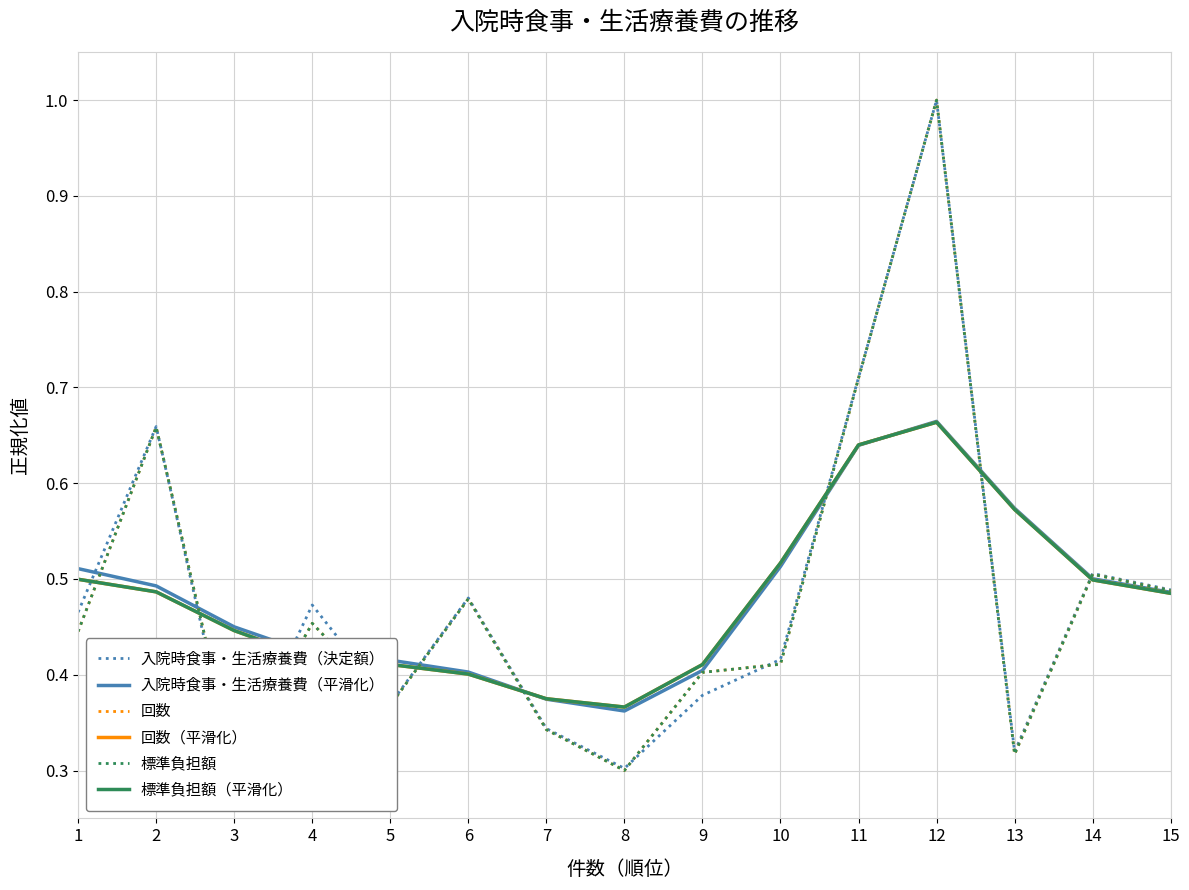

At how many categories does at least one series exceed 0?

15